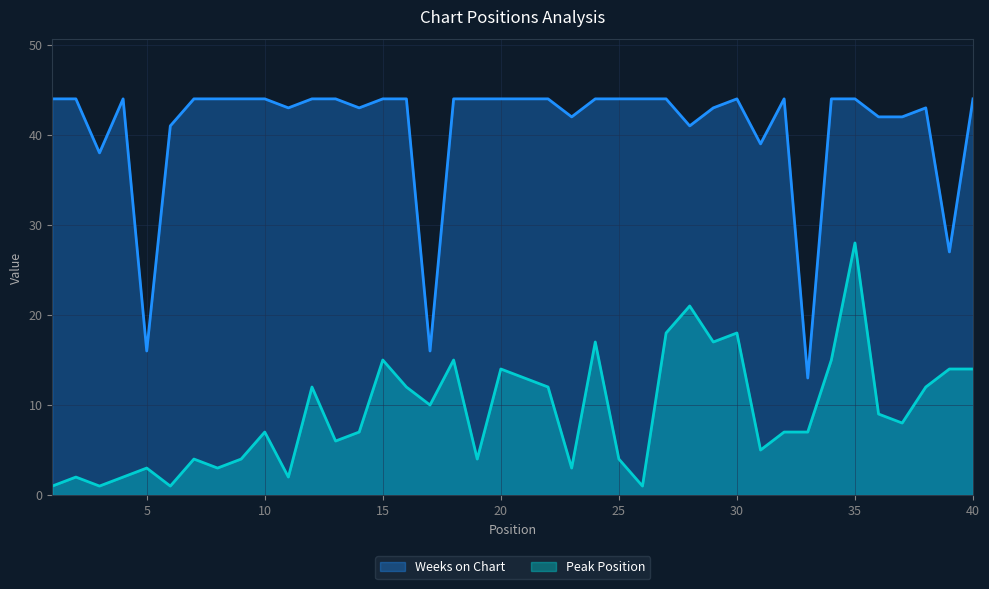

What is the difference between the highest and lowest values at 10?

37